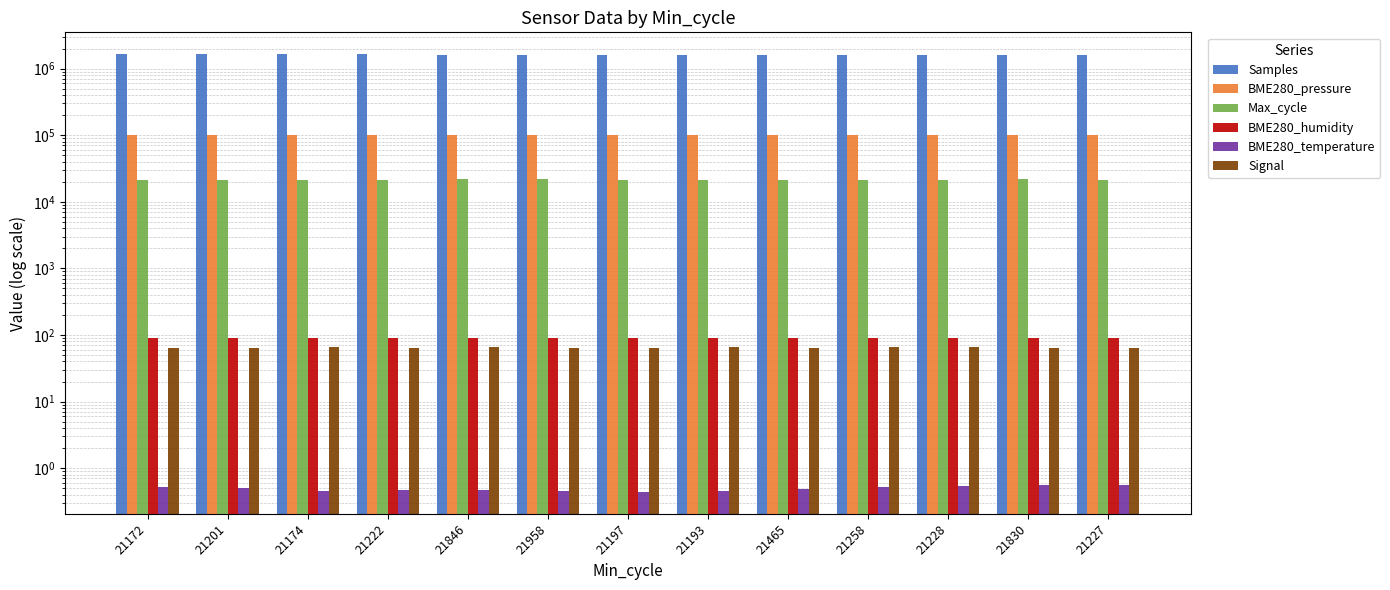

What is the spread (max minus min) of values at 21227?

1597522.4